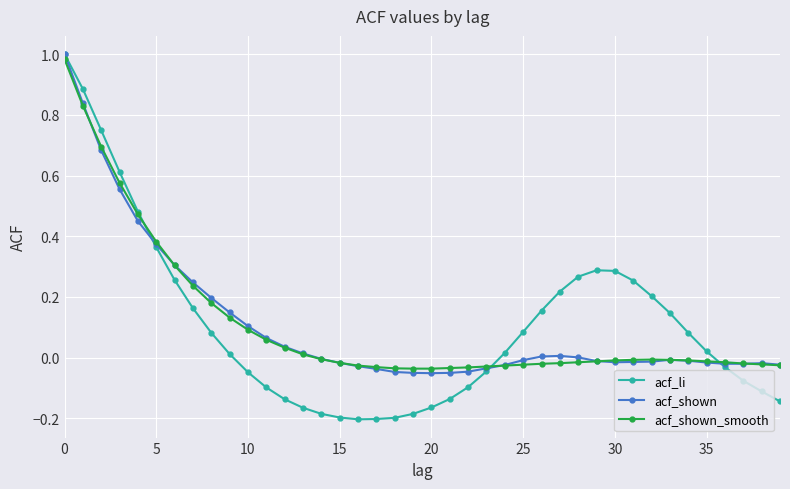

Which series has the widest spread of values?

acf_li